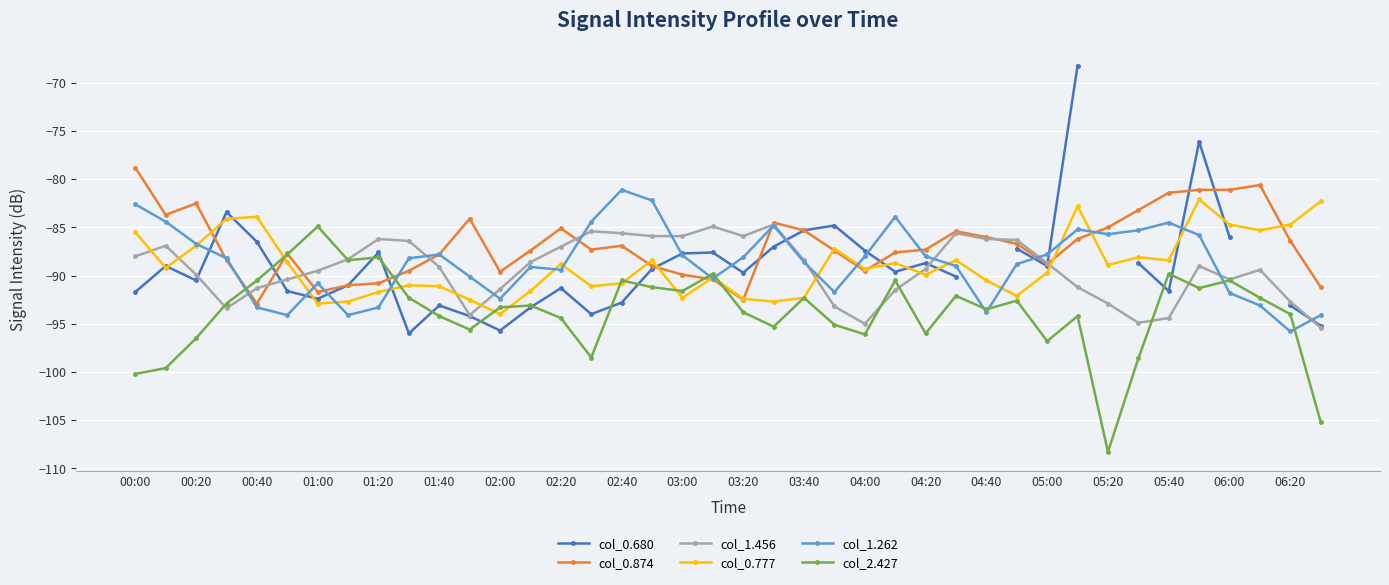

Which category has the highest value in the col_1.262 series?

02:40